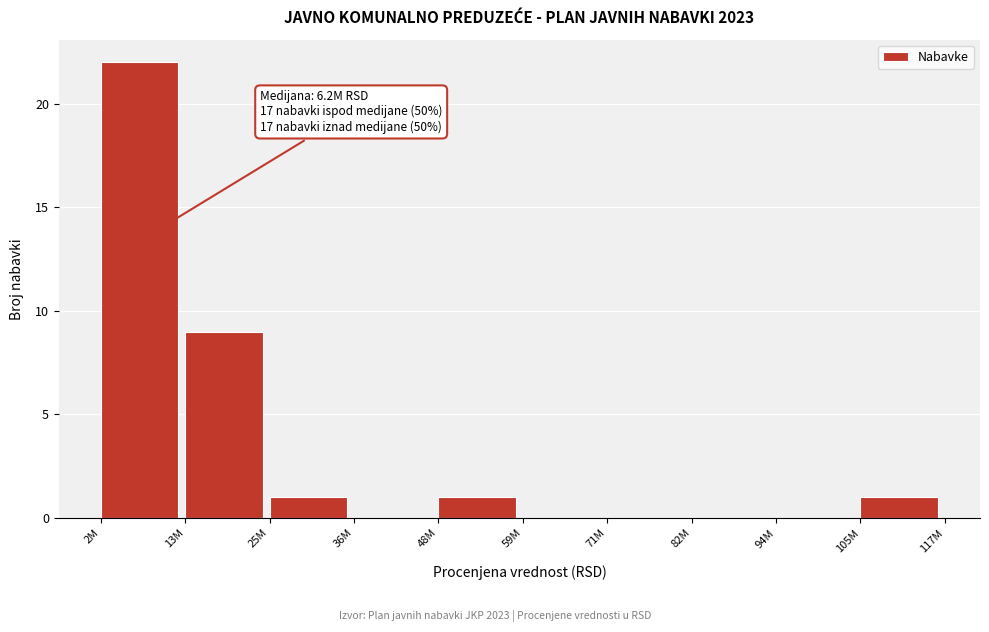

Reading right to left, what are all the values shown in this chart?

105M=1	94M=0	82M=0	71M=0	59M=0	48M=1	36M=0	25M=1	13M=9	2M=22